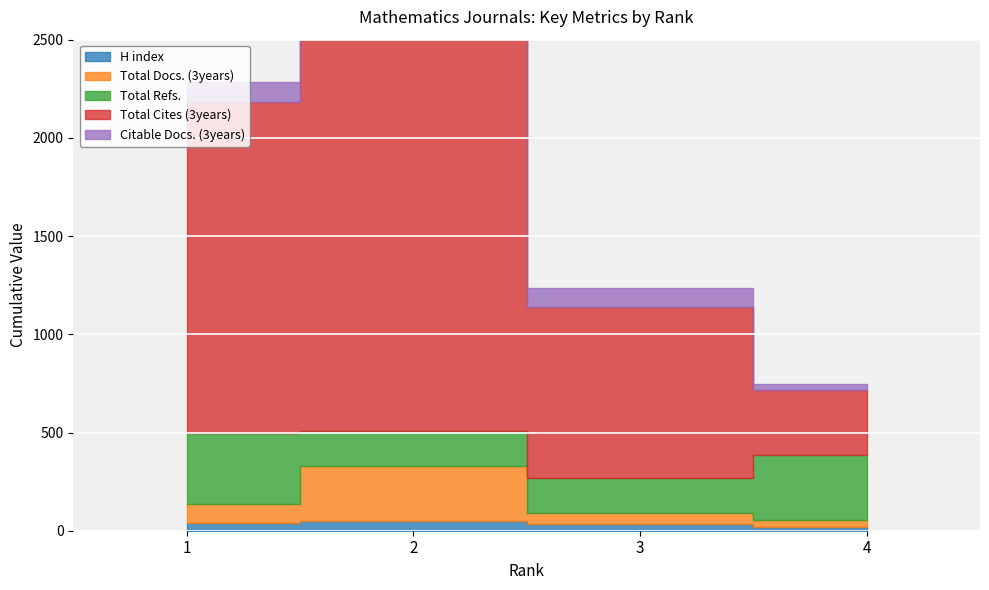

Reading left to right, what are all the values shown in this chart?

H index: 39	51	32	21
Total Docs. (3years): 98	281	59	35
Total Refs.: 358	175	175	329
Total Cites (3years): 1690	2067	874	329
Citable Docs. (3years): 98	147	94	35